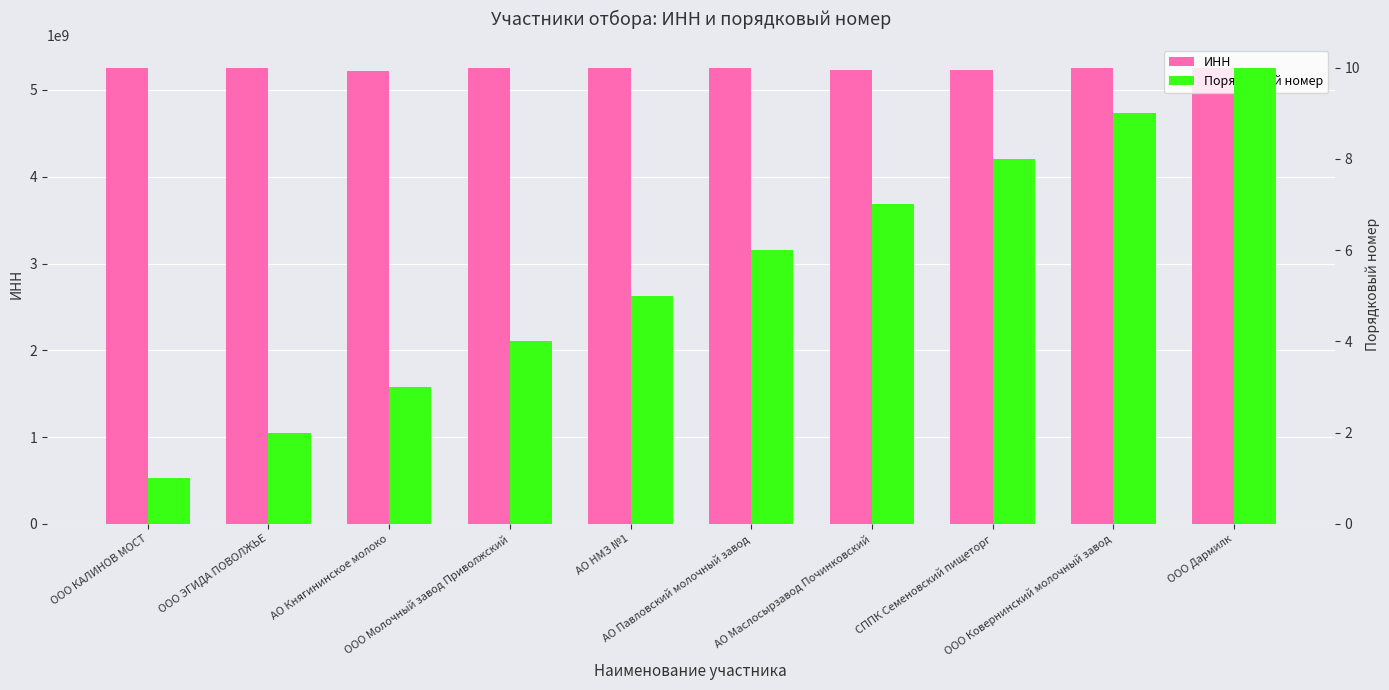

The Порядковый номер series shows 7 at АО Маслосырзавод Починковский. True or false?

True